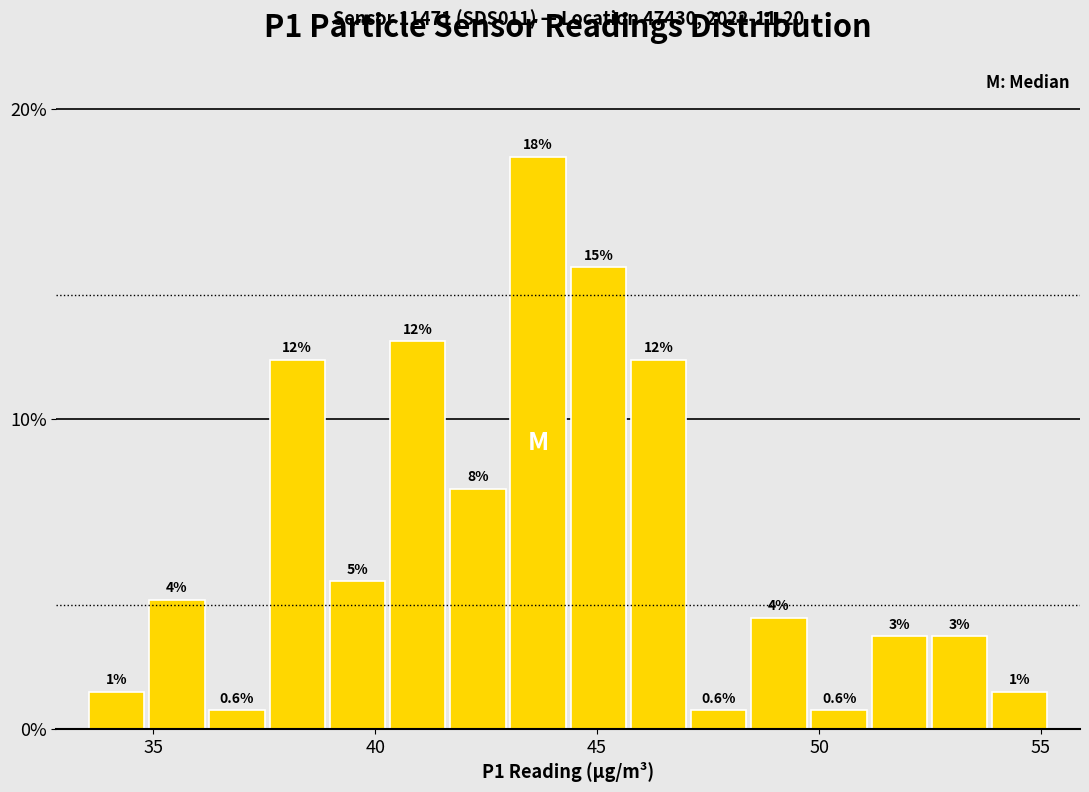

Around what value on the x-axis is the tallest bar? Give the approximate position of its centre, as read against the axis.

43.5